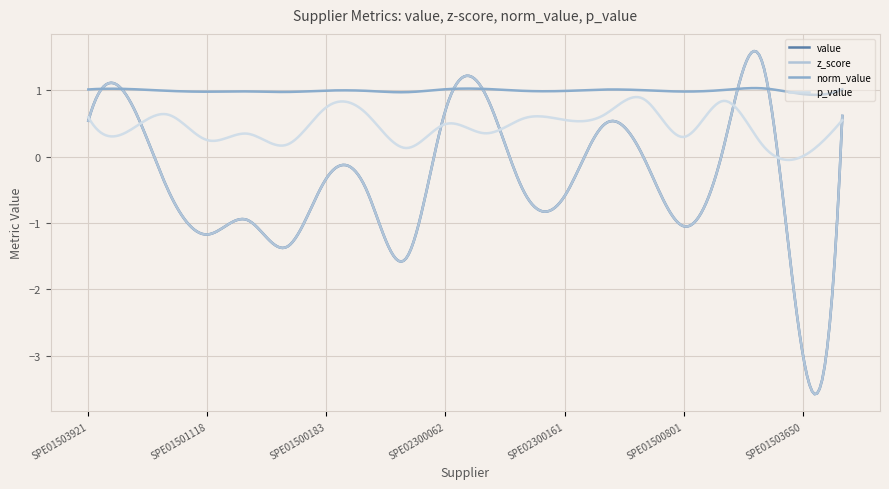

At which category is the sum across all series the highest?

SPE01504174